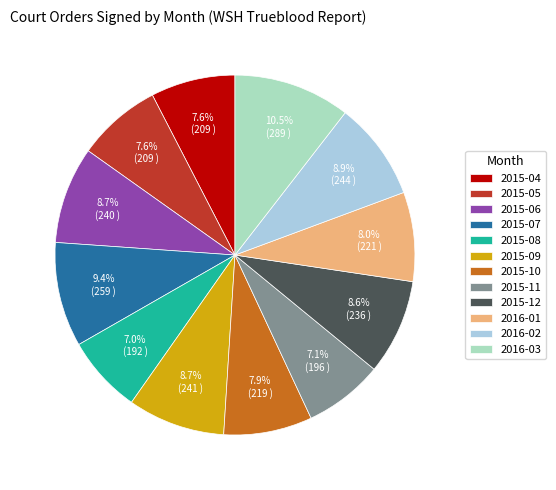

Between 2015-10 and 2015-06, which is larger?

2015-06